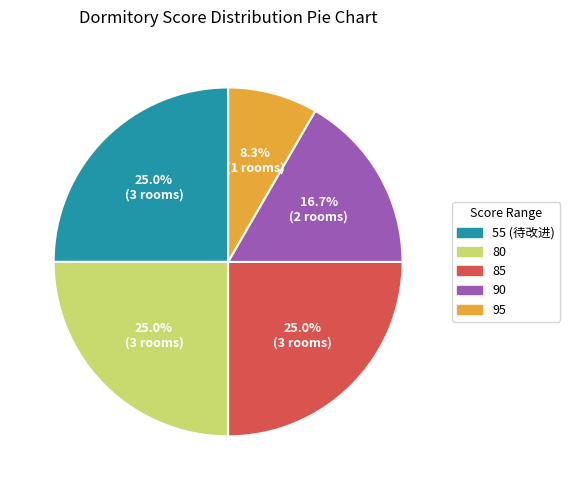

Does any single category account for the majority?

No